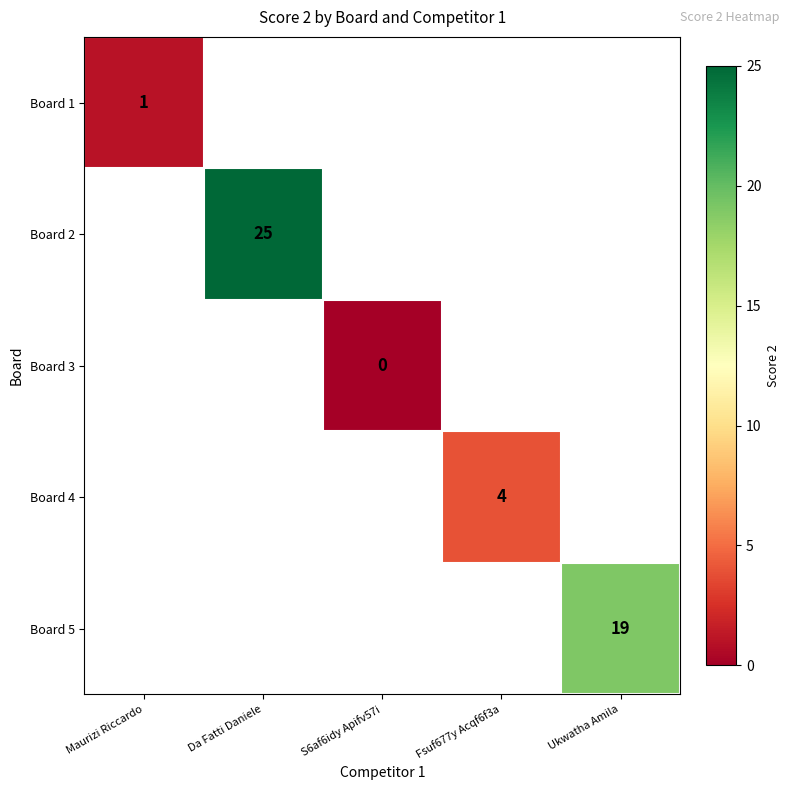

Which label corresponds to the smallest value in the chart?

S6af6idy Apifv57i